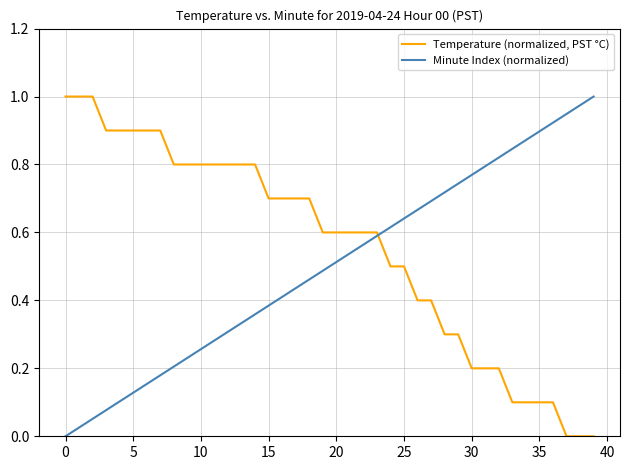

Which series has the largest total across all categories?

Temperature (normalized, PST °C)